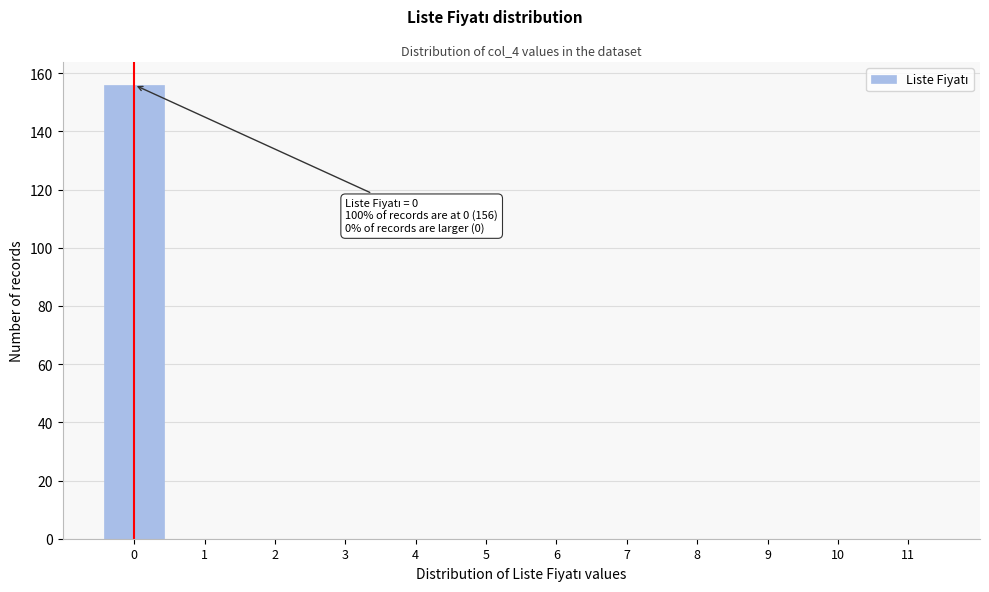

Which range on the x-axis has the tallest bar?

-0.5 to 0.5